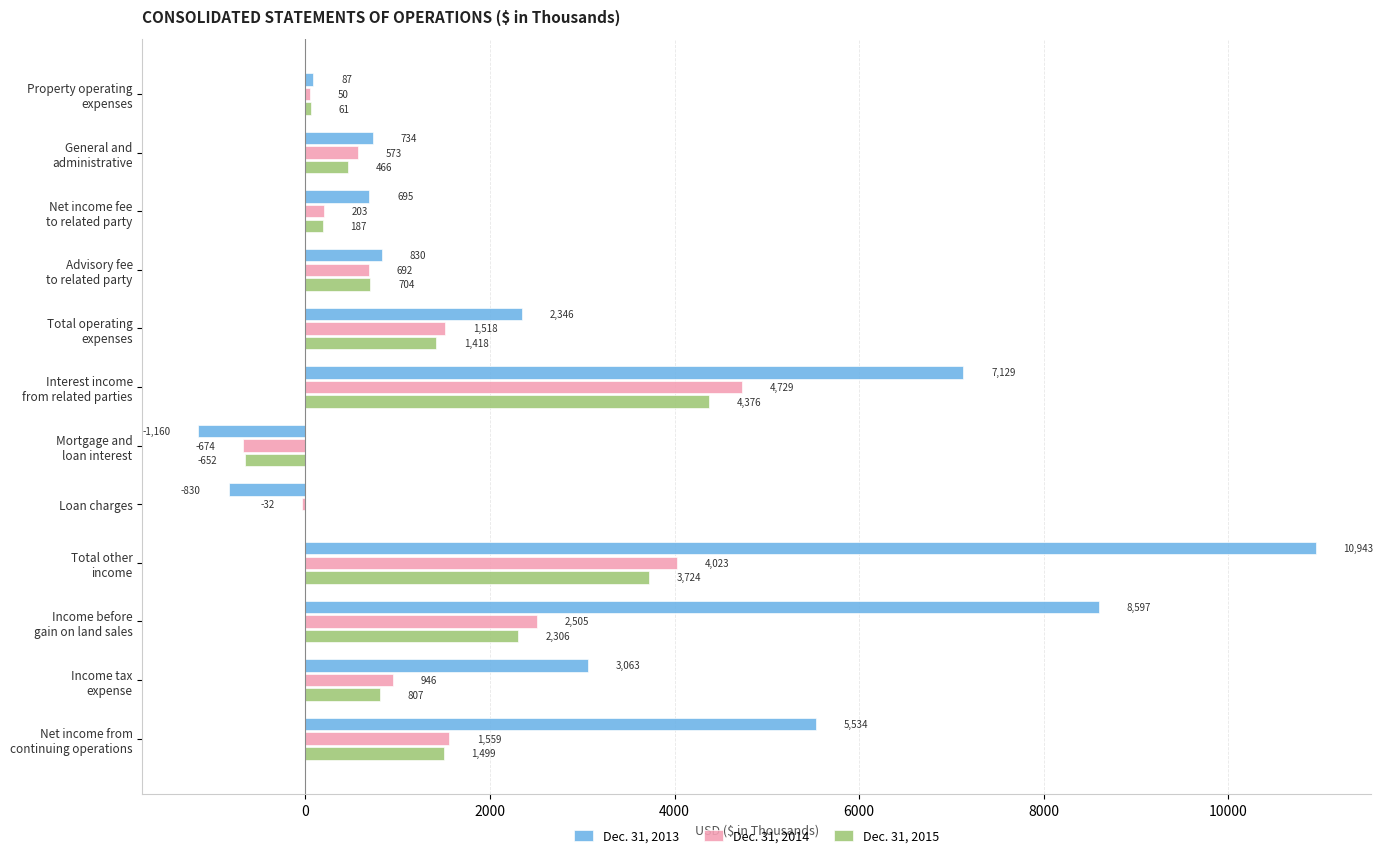

Is it true that Dec. 31, 2013 equals -220 at Loan charges?

False